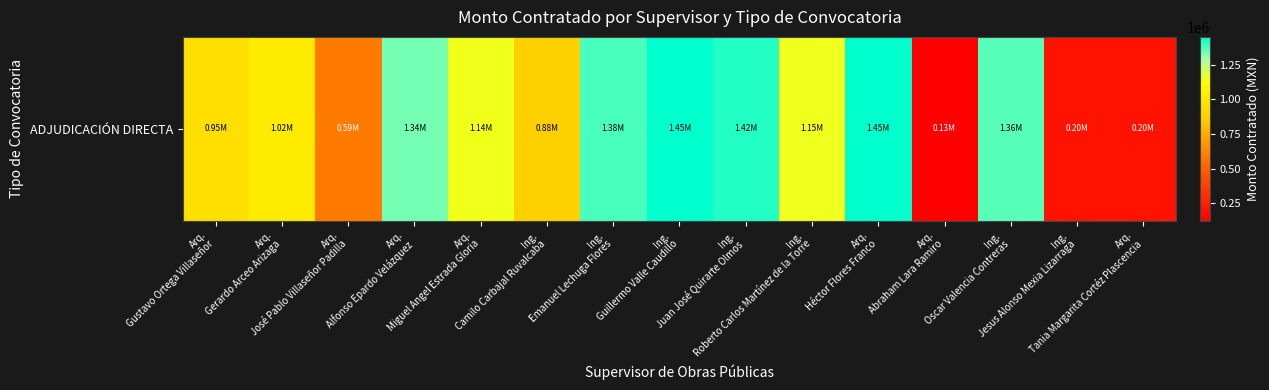

How many values are below 1143123?

7